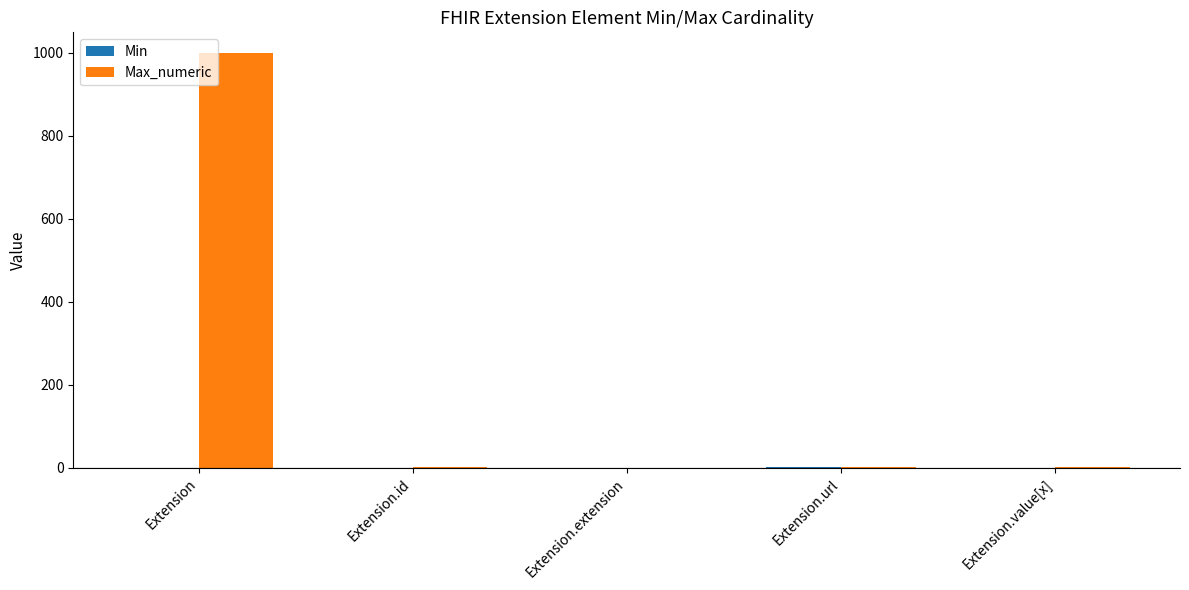

Which series has the largest total across all categories?

Max_numeric